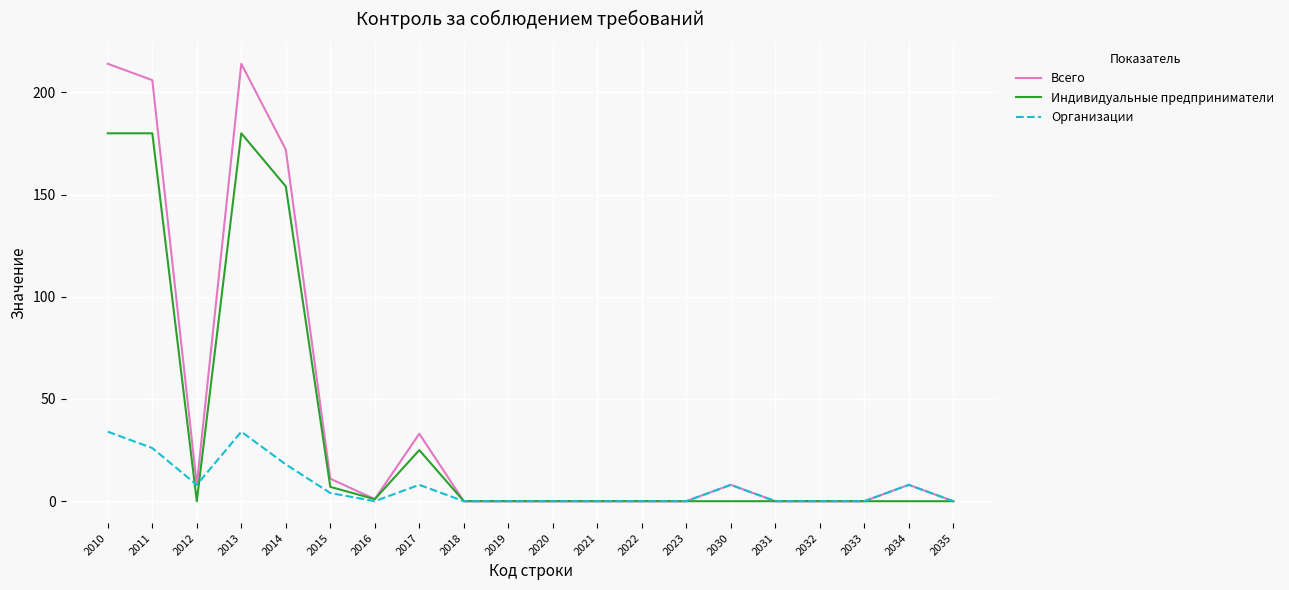

How many distinct data groups are displayed?

3